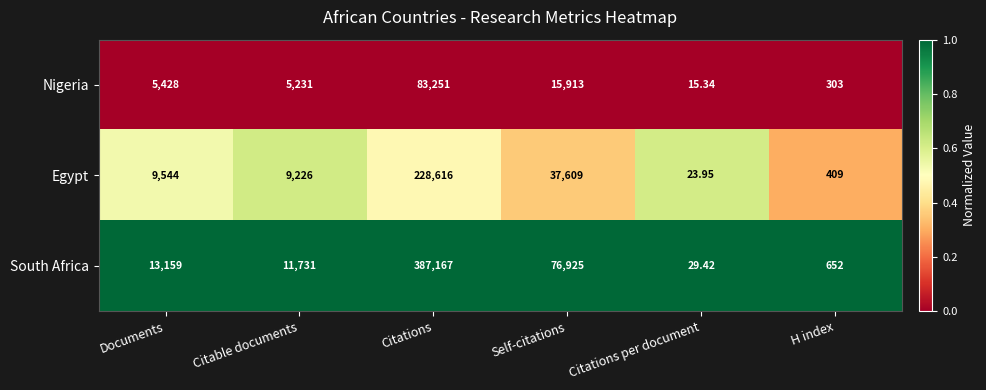

Rank the series by their average value, from highest to lowest.

South Africa, Egypt, Nigeria